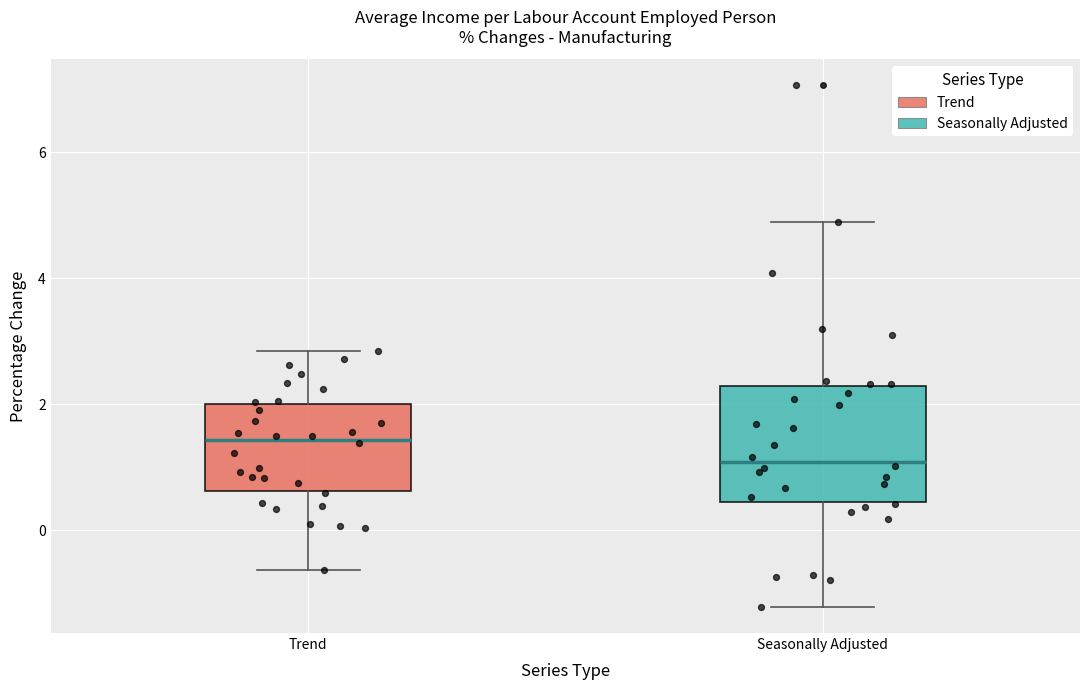

Reading left to right, read every box against the y-axis: the position of its median line, the range the box covers, and the ends of its whiskers. The values are not printed on the chart, so give them approximately, as read against the axis.

Trend: median 1.4, box 0.6 to 2.0, whiskers -0.6 to 2.8
Seasonally Adjusted: median 1.0, box 0.4 to 2.2, whiskers -1.2 to 4.8